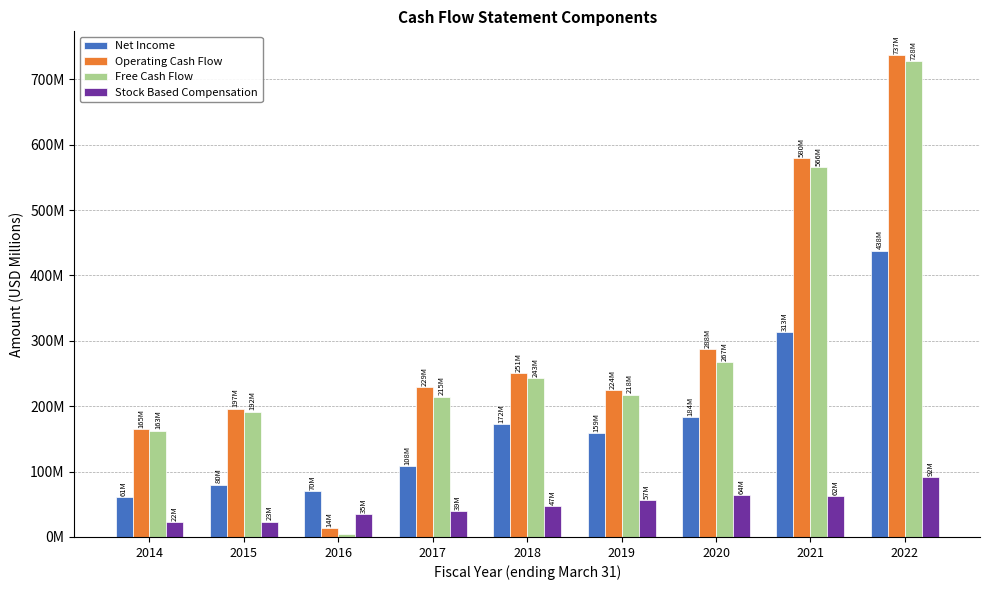

Does the chart contain any negative values?

No